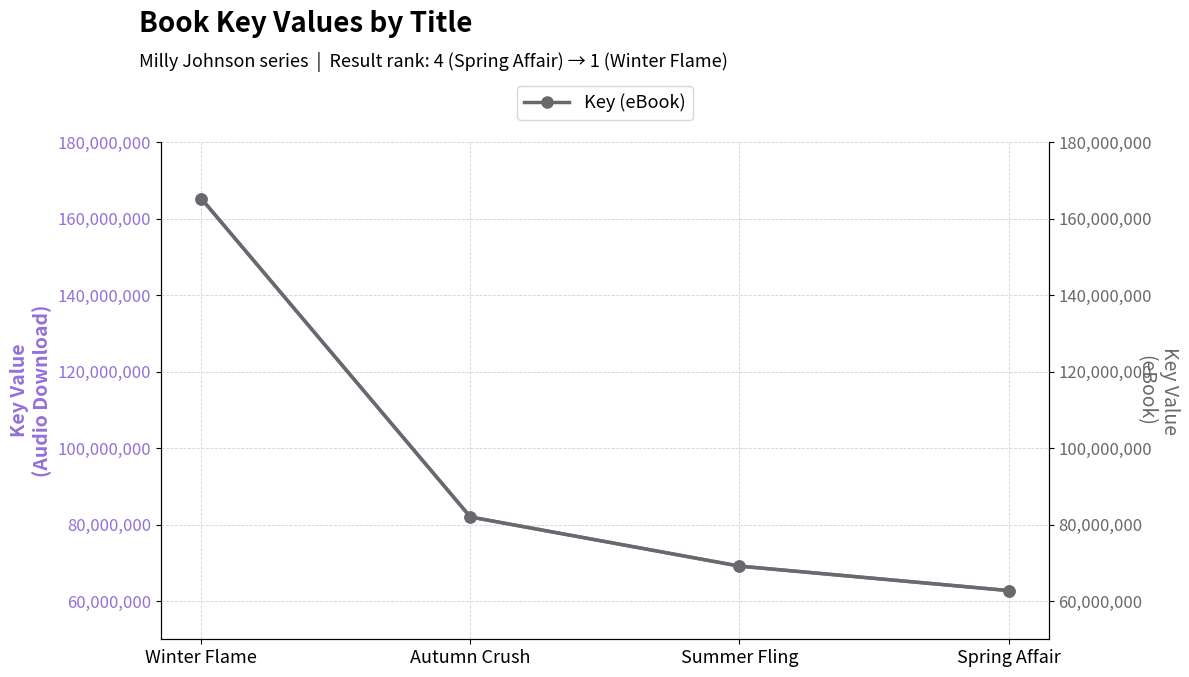

What is the maximum value for Key (Audio Download)?

165231035